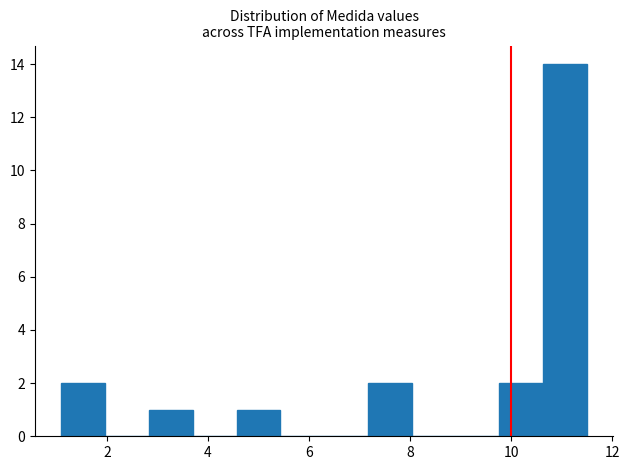

Reading left to right, list every bar in this chart as the range it spans on the x-axis followed by its height. Neither the bar edges nor the heights are printed on the chart, so give them approximately, as read against the axes.

1.2 to 2.0: 2
2.0 to 2.8: 0
2.8 to 3.8: 1
3.8 to 4.6: 0
4.6 to 5.4: 1
5.4 to 6.4: 0
6.4 to 7.2: 0
7.2 to 8.0: 2
8.0 to 9.0: 0
9.0 to 9.8: 0
9.8 to 10.6: 2
10.6 to 11.6: 14